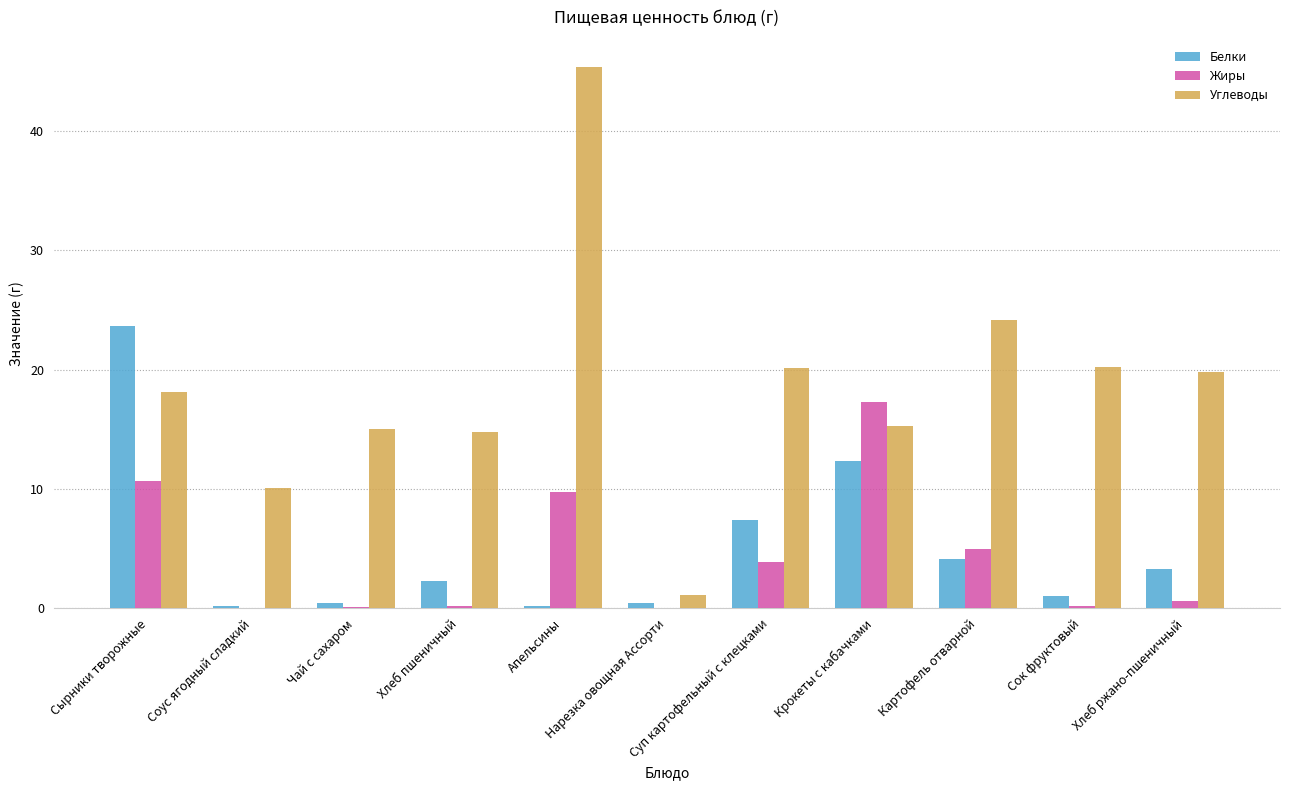

What is the sum of all Белки values?

55.3